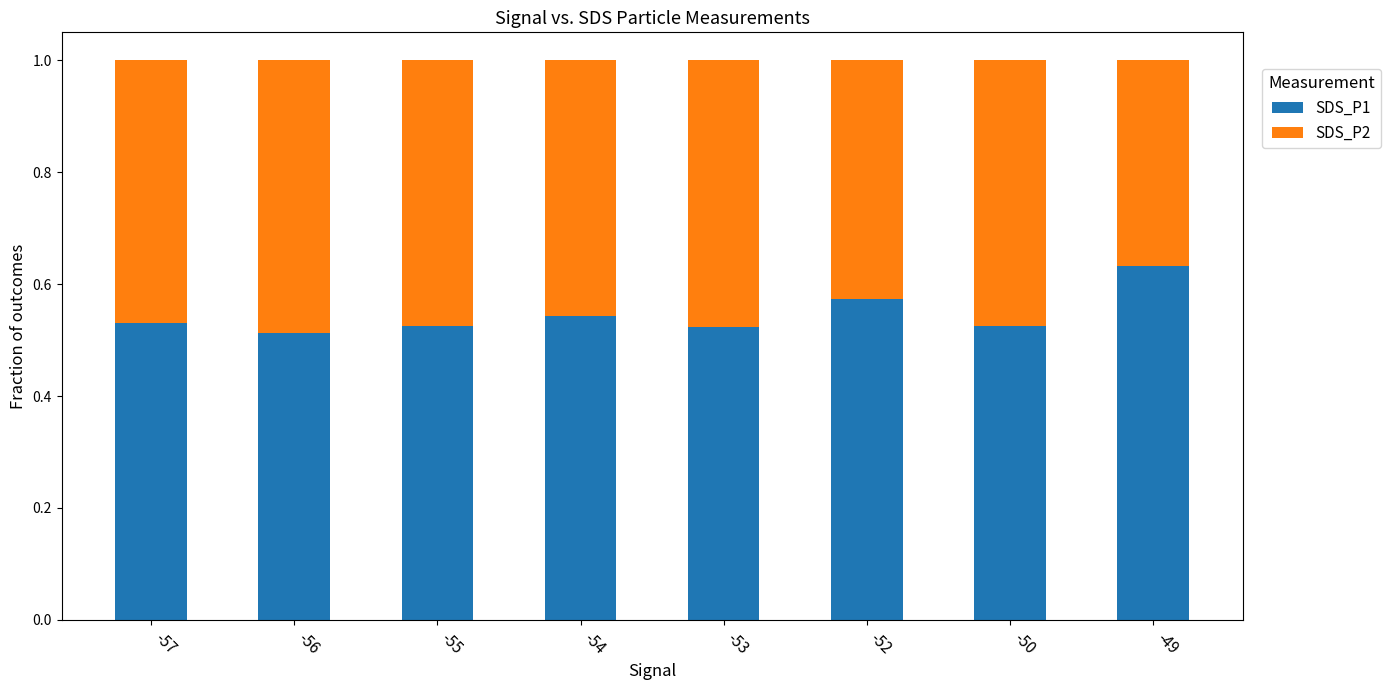

How many bars are there in total?

8